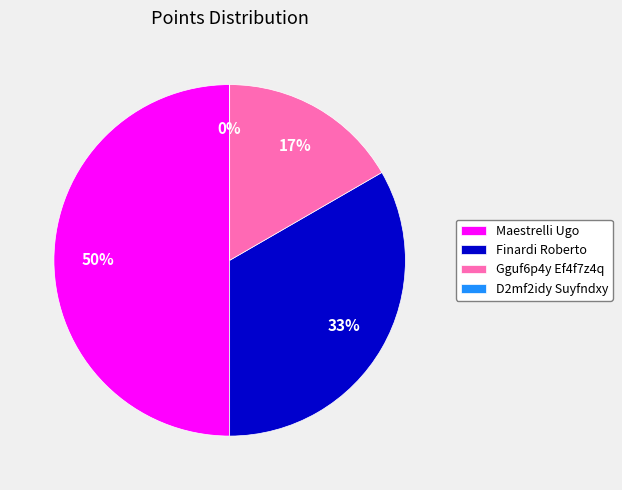

To the nearest percent, what portion does Maestrelli Ugo represent?

50%